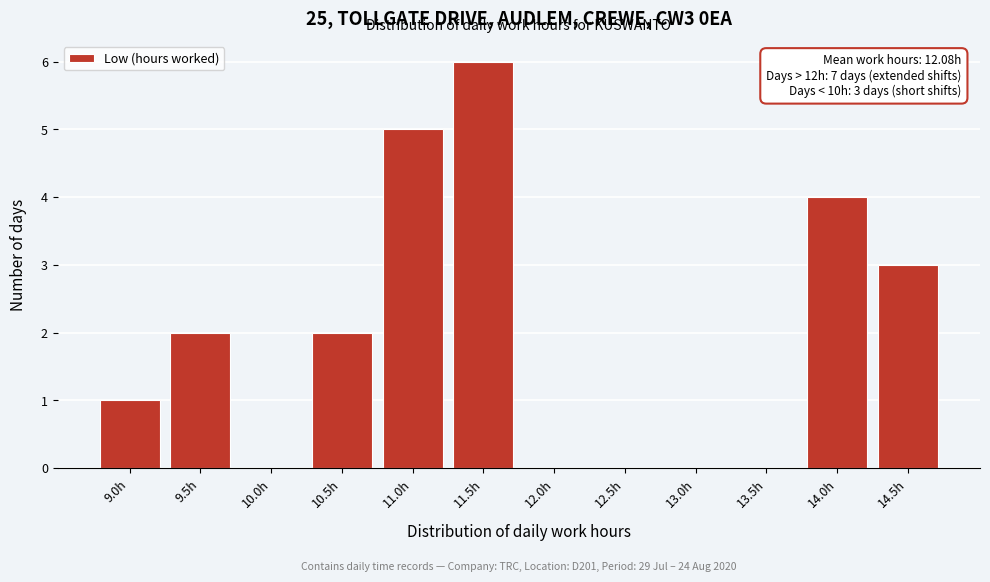

Reading left to right, list all the values displayed in this chart.

9.0h=1	9.5h=2	10.0h=0	10.5h=2	11.0h=5	11.5h=6	12.0h=0	12.5h=0	13.0h=0	13.5h=0	14.0h=4	14.5h=3